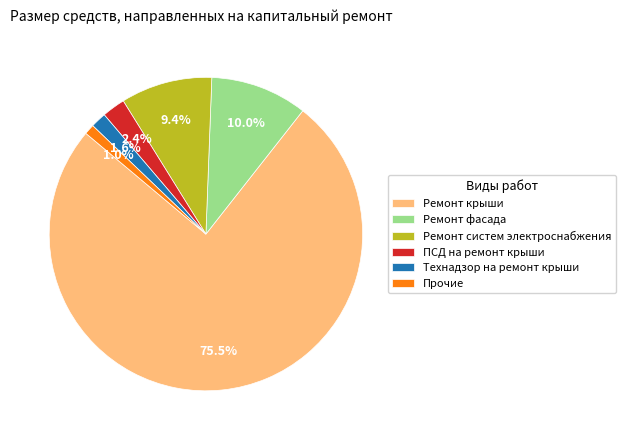

Rank the categories by value from lowest to highest.

Прочие, Технадзор на ремонт крыши, ПСД на ремонт крыши, Ремонт систем электроснабжения, Ремонт фасада, Ремонт крыши